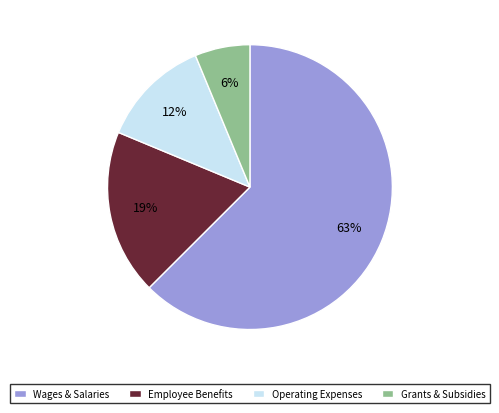

Between Employee Benefits and Operating Expenses, which is larger?

Employee Benefits